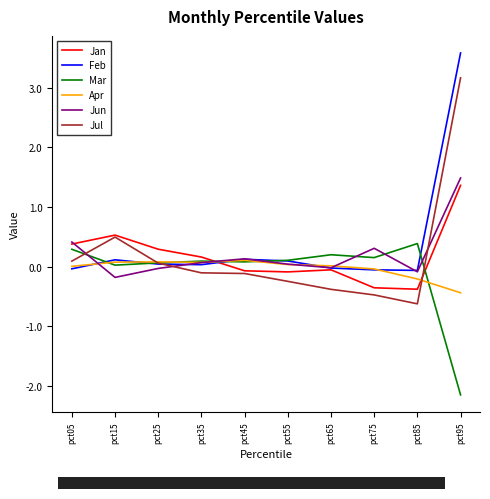

What is the greatest value displayed?

3.6